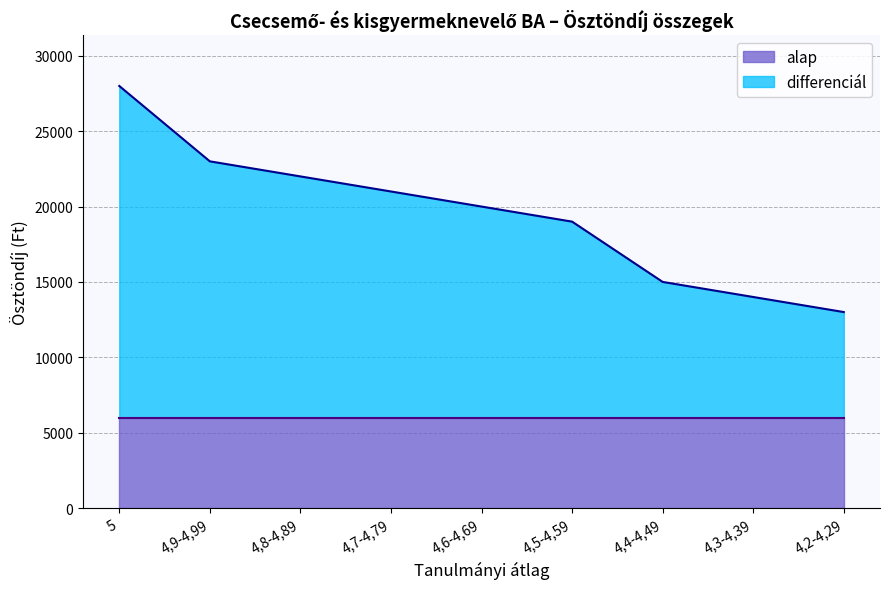

Which has a higher value, 4,4-4,49 or 4,8-4,89?

4,8-4,89